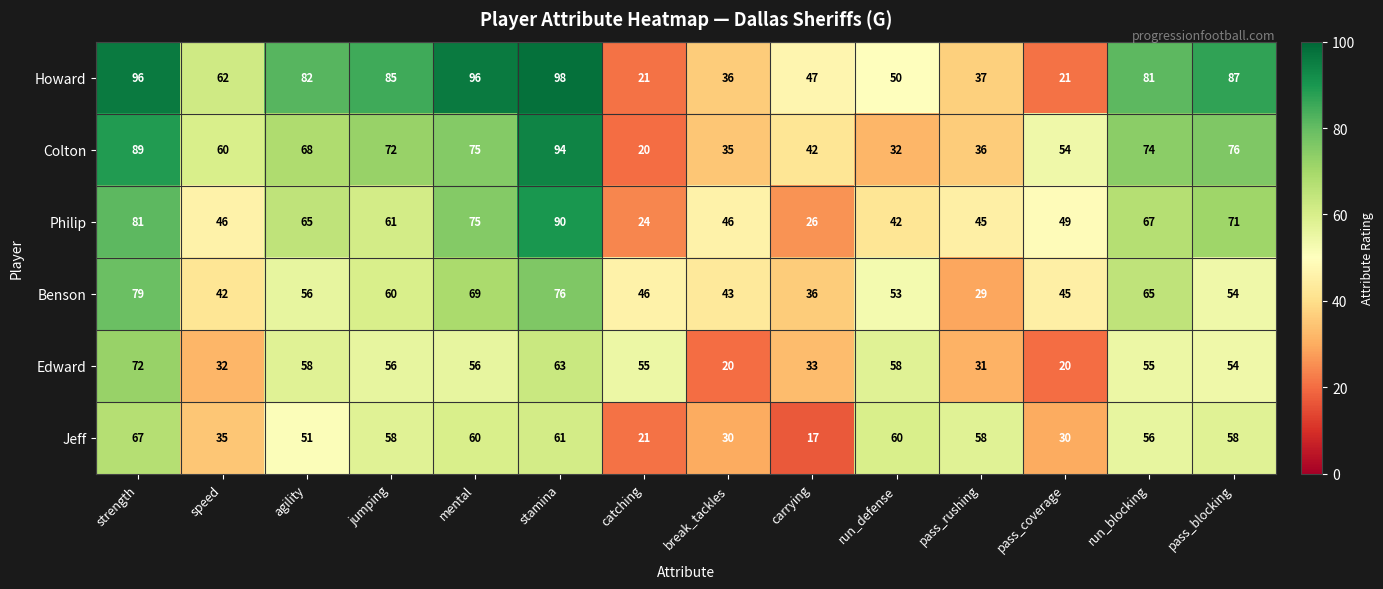

How many distinct data groups are displayed?

6